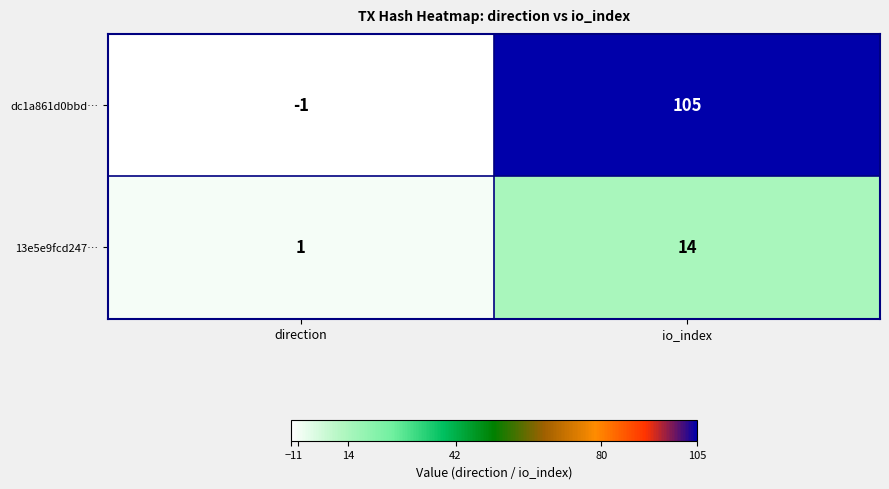

List the series in order of their overall mean, lowest first.

13e5e9fcd247…, dc1a861d0bbd…